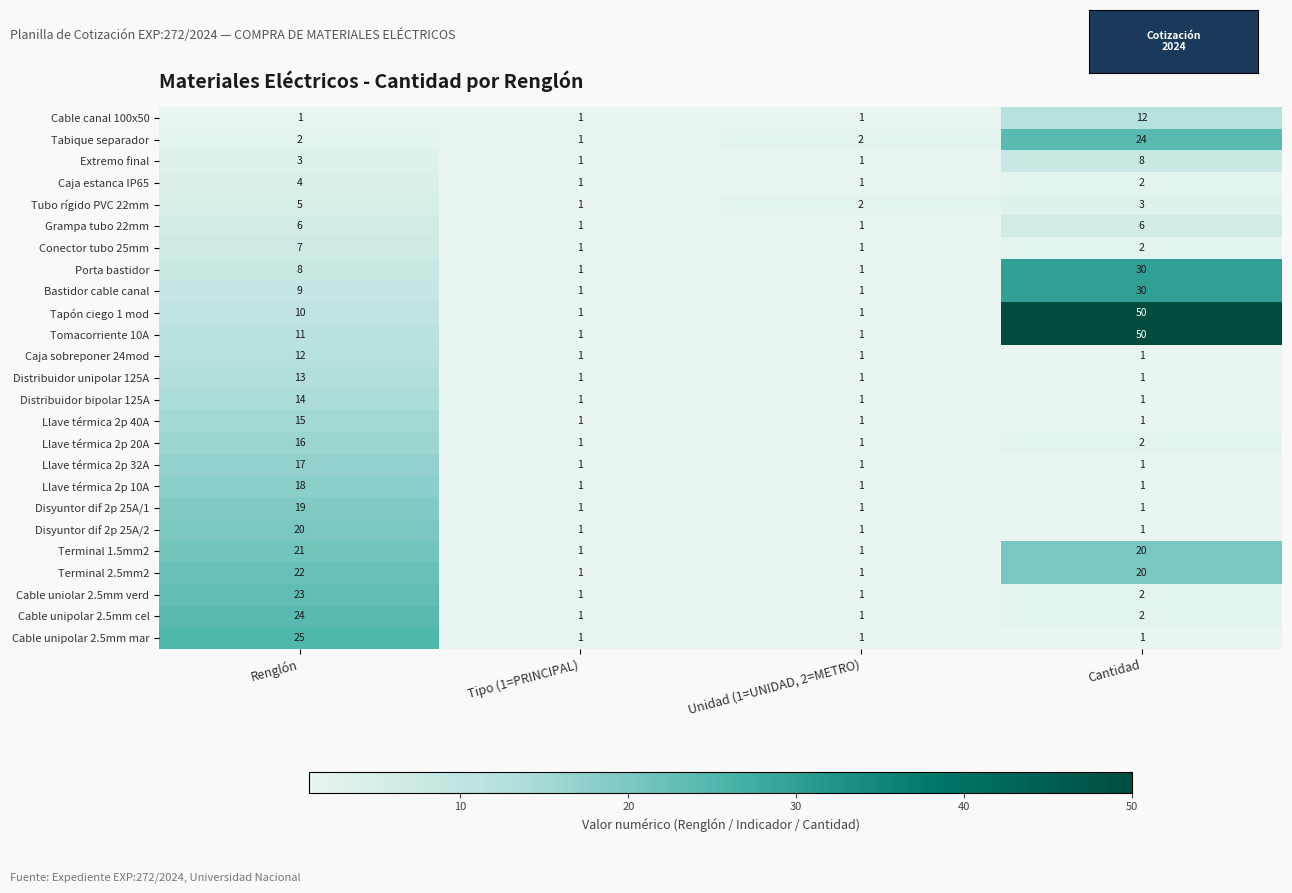

The value of Terminal 1.5mm2 at Cantidad is 32. True or false?

False